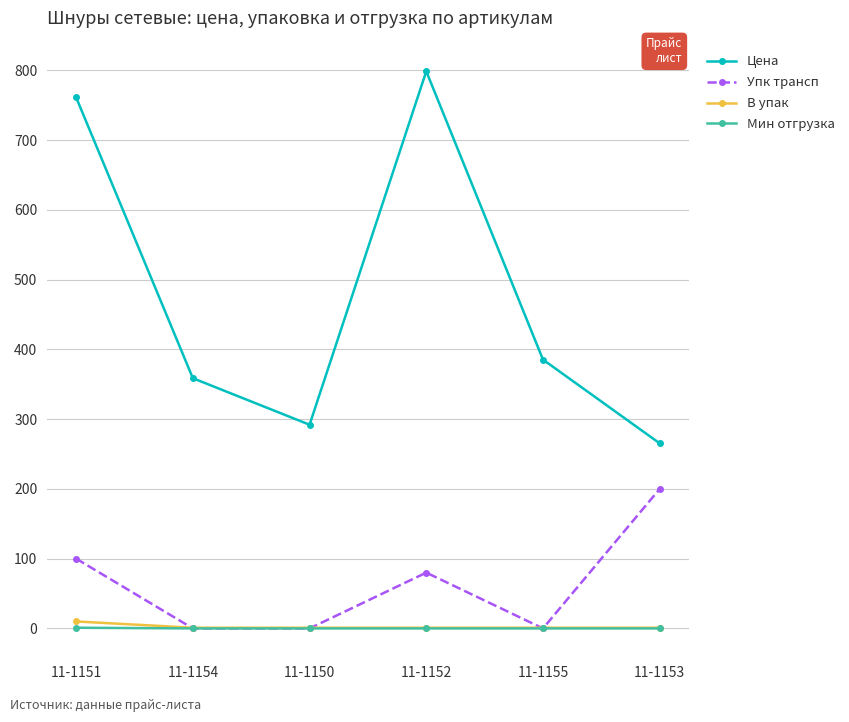

Which label corresponds to the largest value in the chart?

11-1152